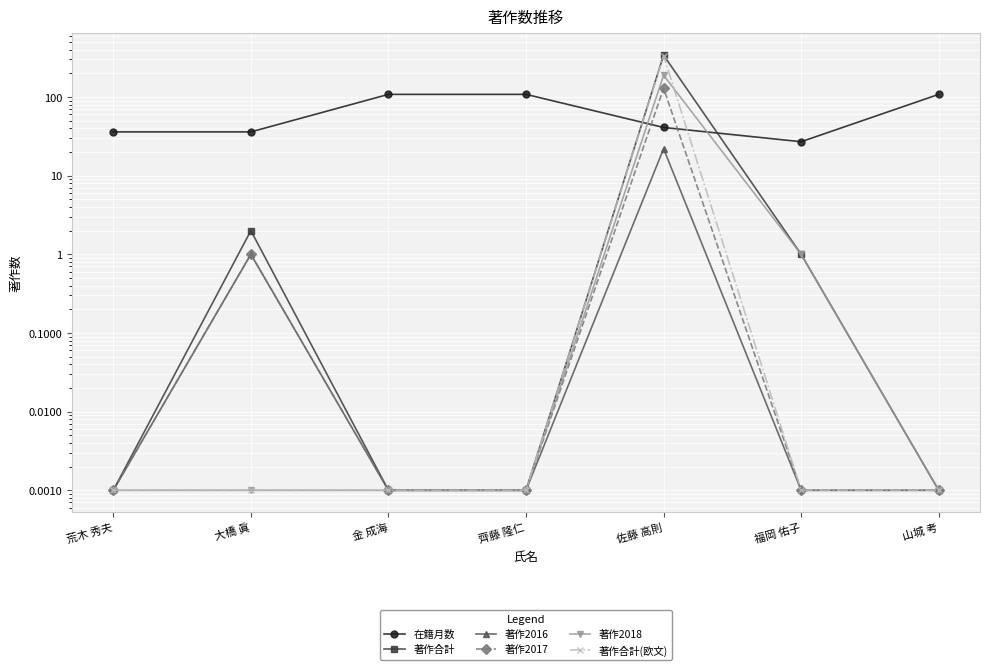

What is the sum of all 在籍月数 values?

464.0